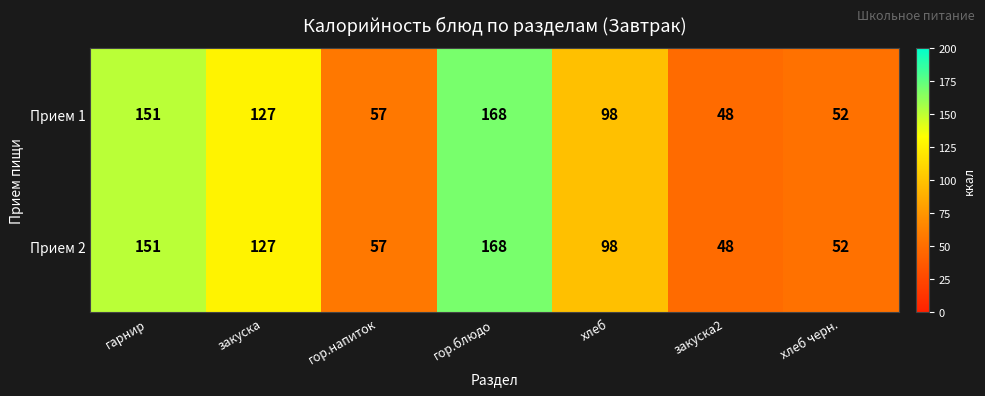

What is the greatest value displayed?

168